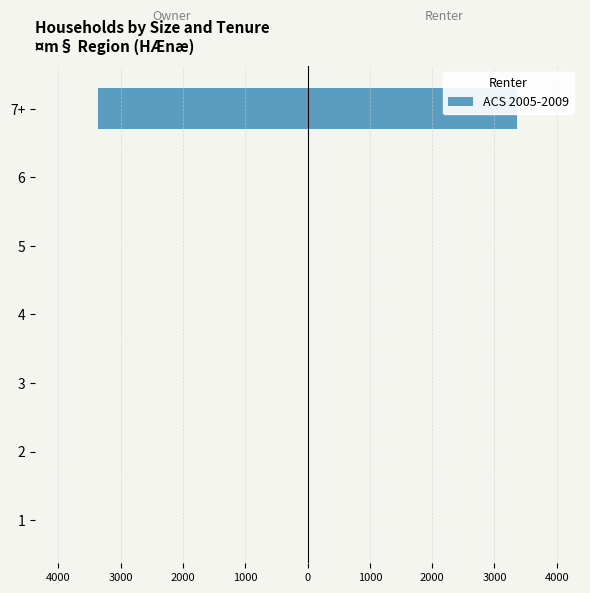

What is the sum of all values?

-3364.2